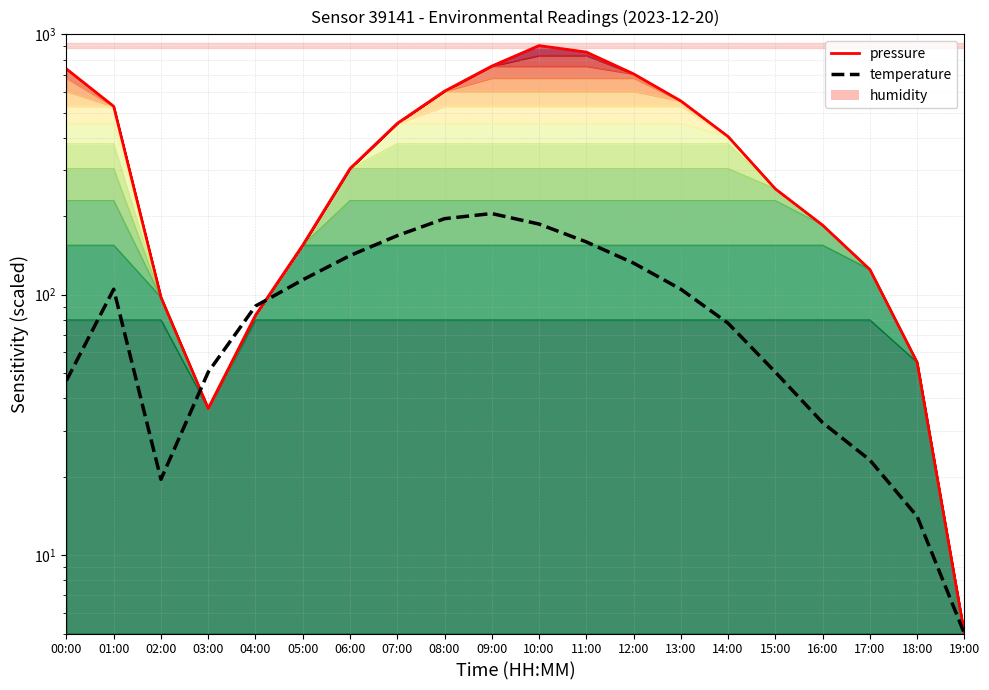

Where does the pressure series first go above 405?

00:00